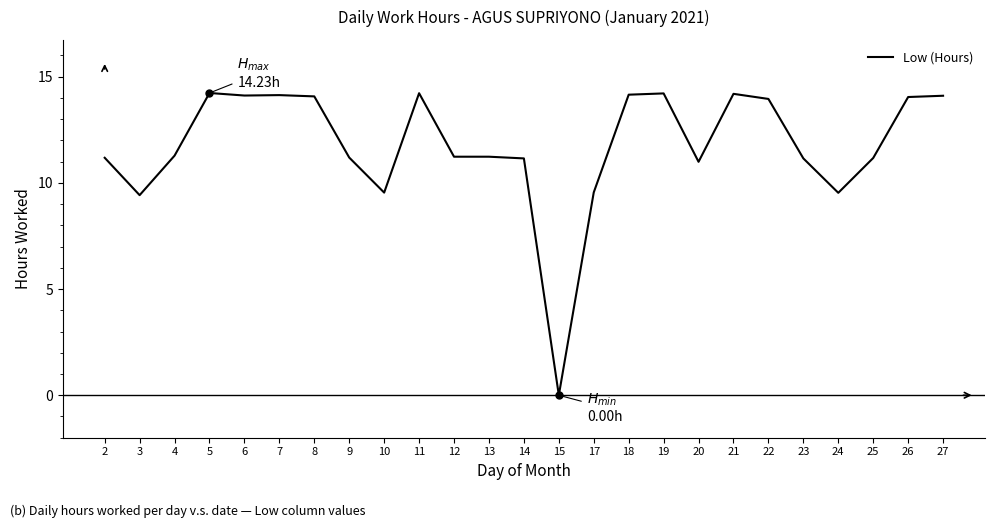

What is the maximum value shown in the chart?

14.2